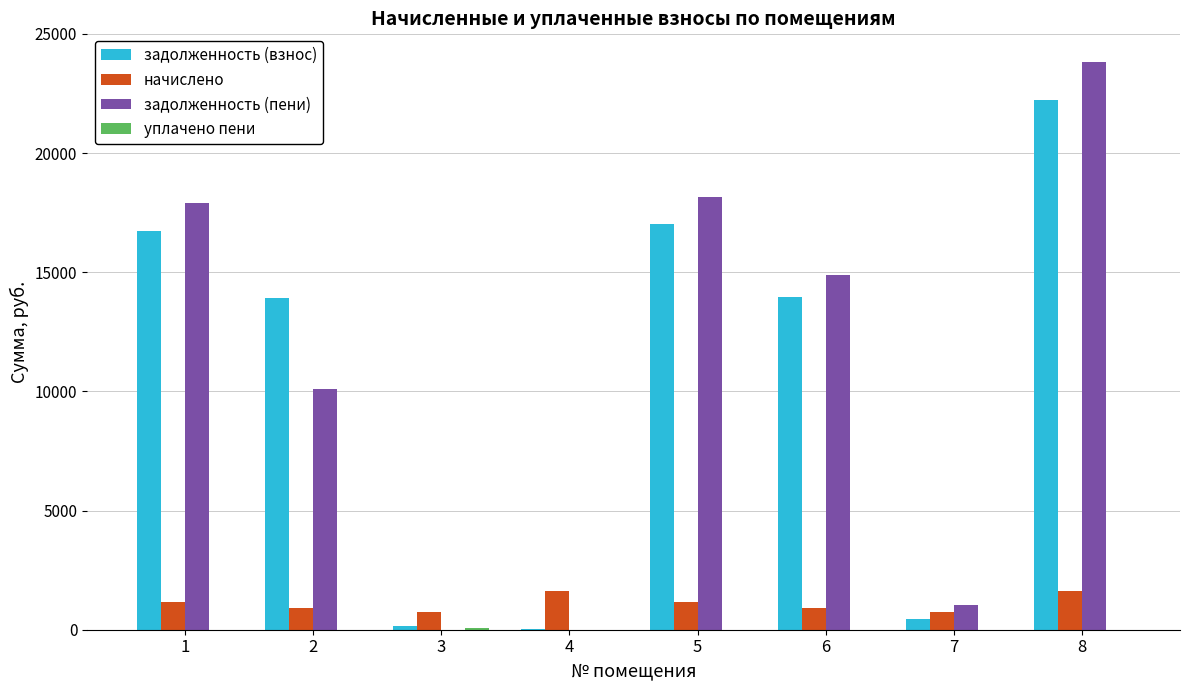

How many series are shown in this chart?

4